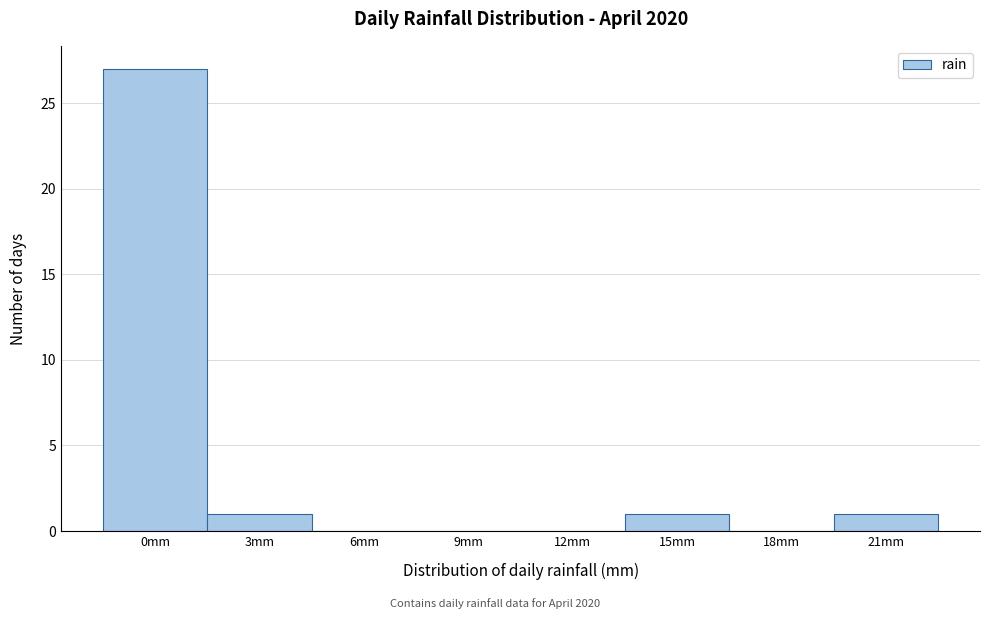

Reading right to left, extract all data points from this chart.

21mm=1	18mm=0	15mm=1	12mm=0	9mm=0	6mm=0	3mm=1	0mm=27